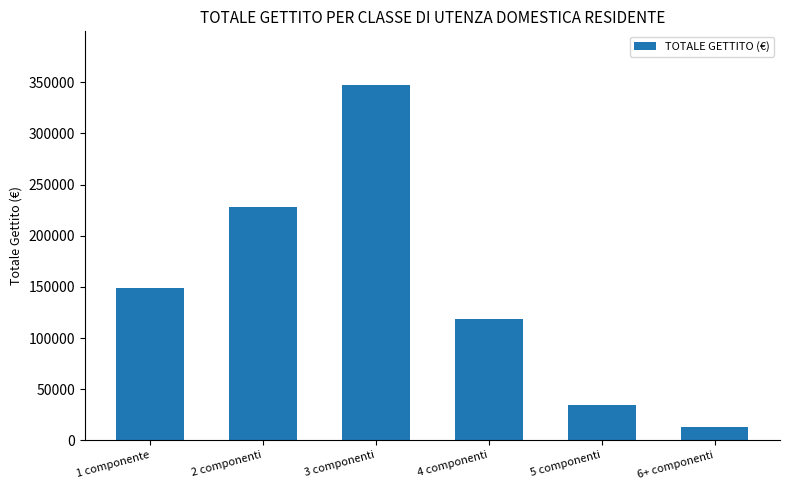

At which category does the chart reach its peak across all series?

3 componenti